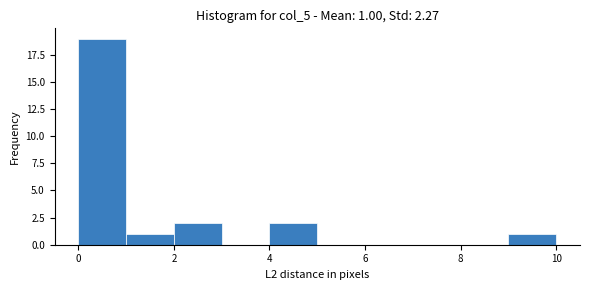

Which range on the x-axis has the tallest bar?

0 to 1